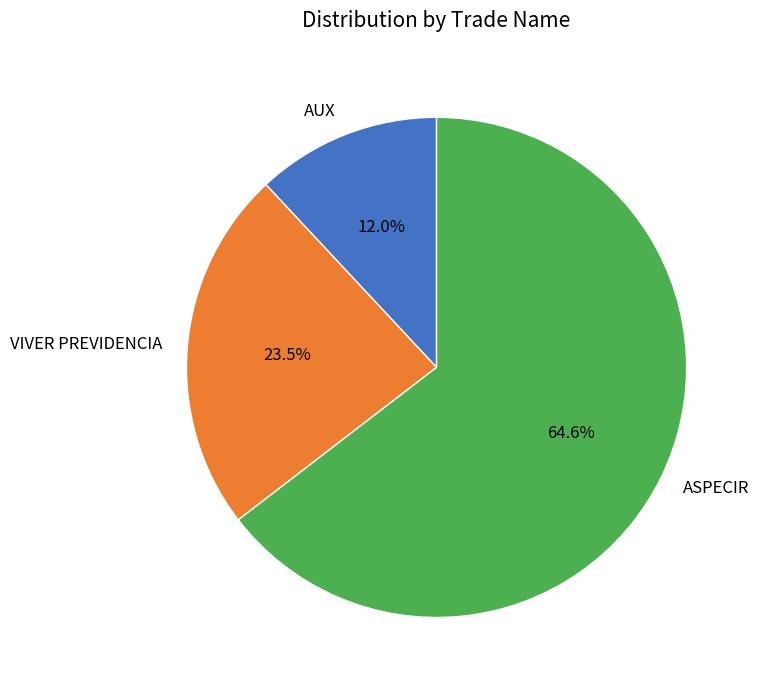

What is the majority slice?

ASPECIR